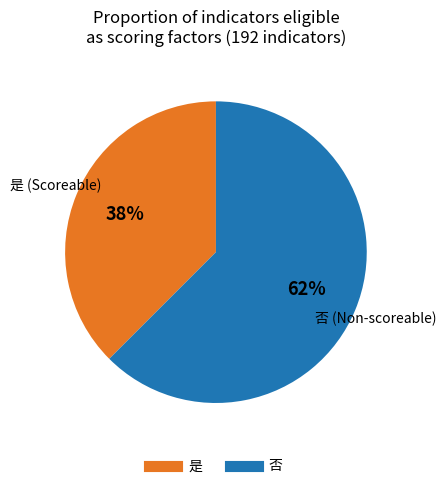

Count the number of slices in the pie.

2